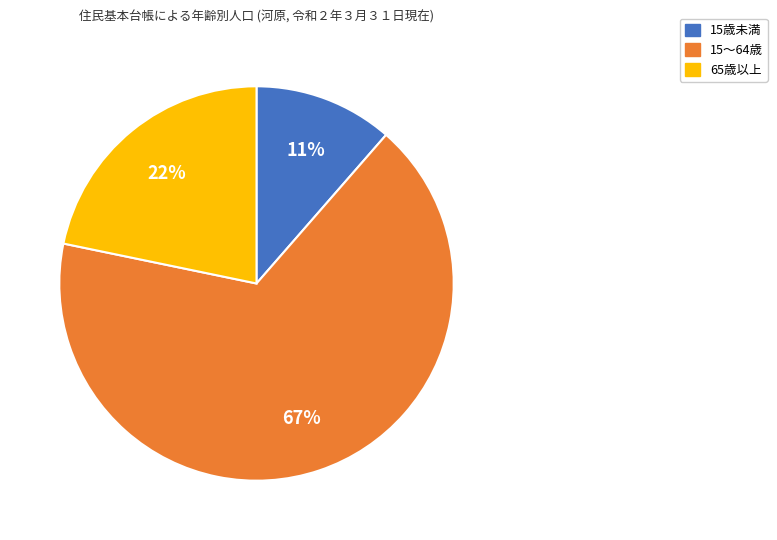

Does any single category account for the majority?

Yes